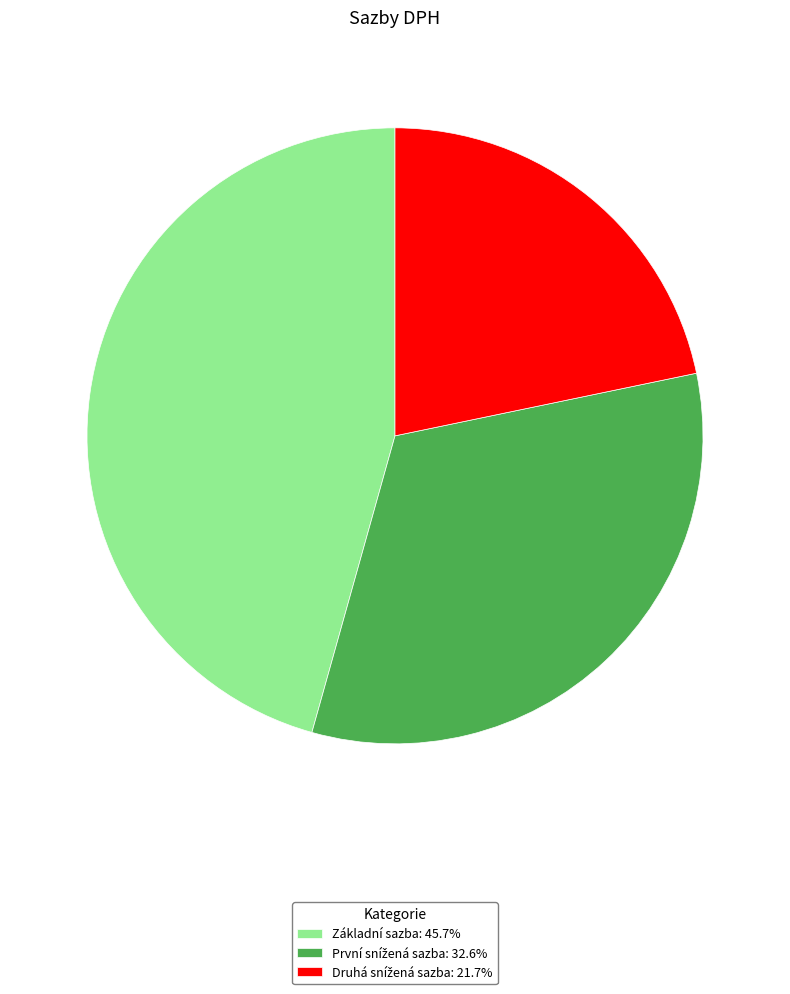

Is there a majority slice in this chart?

No